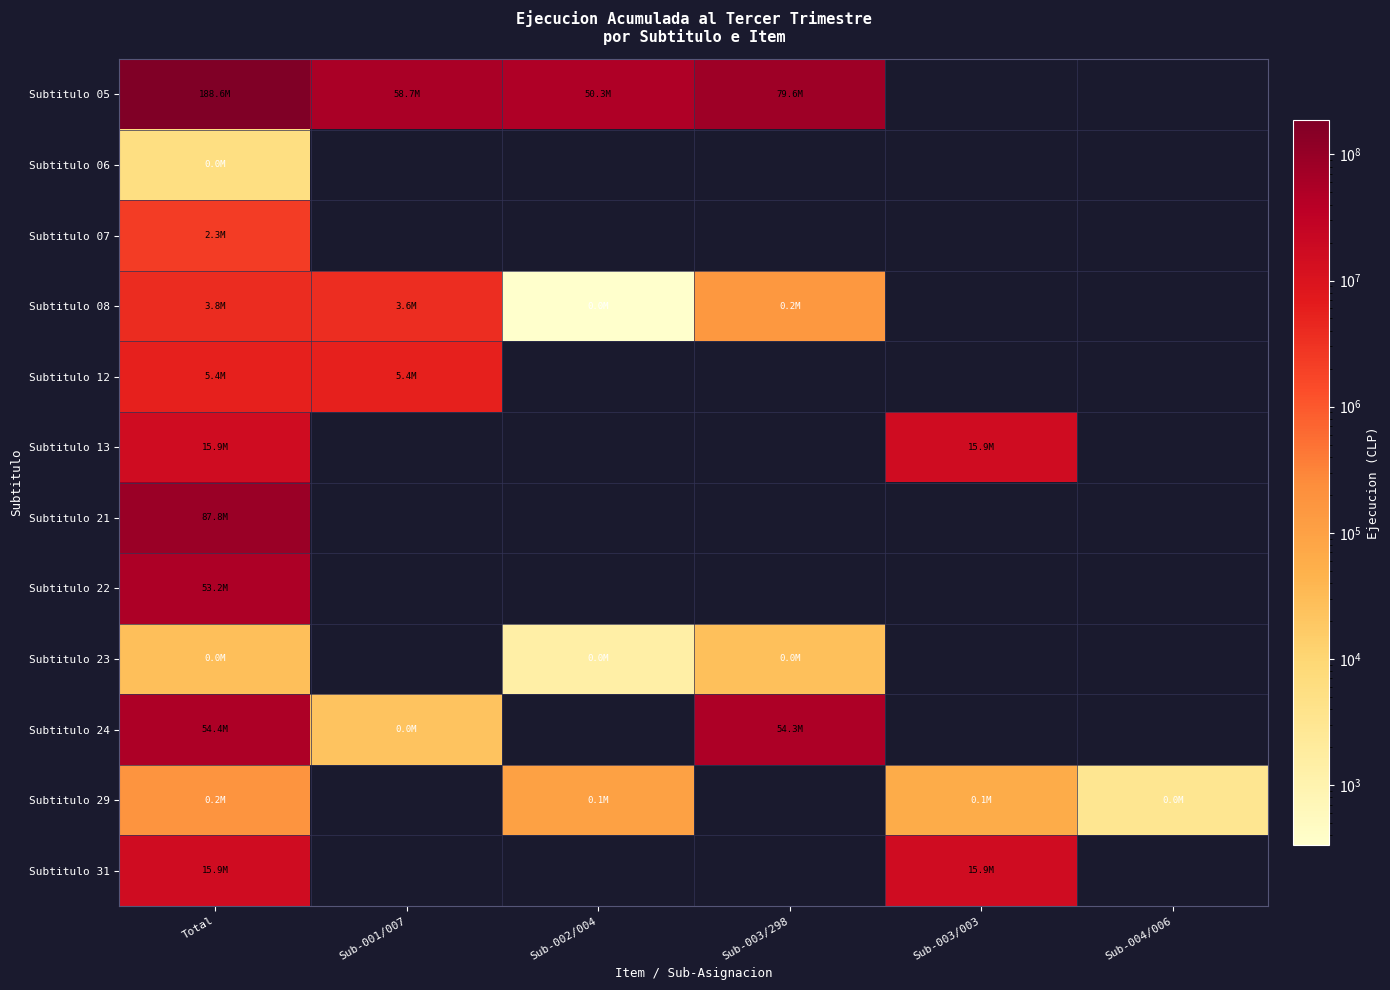

Reading left to right, list all the values displayed in this chart.

Subtitulo 05: Total=188578279	Sub-001/007=58710721	Sub-002/004=50263500	Sub-003/298=79604058	Sub-003/003=0	Sub-004/006=0
Subtitulo 06: Total=5449	Sub-001/007=0	Sub-002/004=0	Sub-003/298=0	Sub-003/003=0	Sub-004/006=0
Subtitulo 07: Total=2281416	Sub-001/007=0	Sub-002/004=0	Sub-003/298=0	Sub-003/003=0	Sub-004/006=0
Subtitulo 08: Total=3797326	Sub-001/007=3645997	Sub-002/004=332	Sub-003/298=150997	Sub-003/003=0	Sub-004/006=0
Subtitulo 12: Total=5398621	Sub-001/007=5398621	Sub-002/004=0	Sub-003/298=0	Sub-003/003=0	Sub-004/006=0
Subtitulo 13: Total=15931324	Sub-001/007=0	Sub-002/004=0	Sub-003/298=0	Sub-003/003=15931324	Sub-004/006=0
Subtitulo 21: Total=87810063	Sub-001/007=0	Sub-002/004=0	Sub-003/298=0	Sub-003/003=0	Sub-004/006=0
Subtitulo 22: Total=53234775	Sub-001/007=0	Sub-002/004=0	Sub-003/298=0	Sub-003/003=0	Sub-004/006=0
Subtitulo 23: Total=27612	Sub-001/007=0	Sub-002/004=1386	Sub-003/298=26226	Sub-003/003=0	Sub-004/006=0
Subtitulo 24: Total=54354309	Sub-001/007=22016	Sub-002/004=0	Sub-003/298=54332293	Sub-003/003=0	Sub-004/006=0
Subtitulo 29: Total=180827	Sub-001/007=0	Sub-002/004=99140	Sub-003/298=0	Sub-003/003=61813	Sub-004/006=3182
Subtitulo 31: Total=15931261	Sub-001/007=0	Sub-002/004=0	Sub-003/298=0	Sub-003/003=15931261	Sub-004/006=0